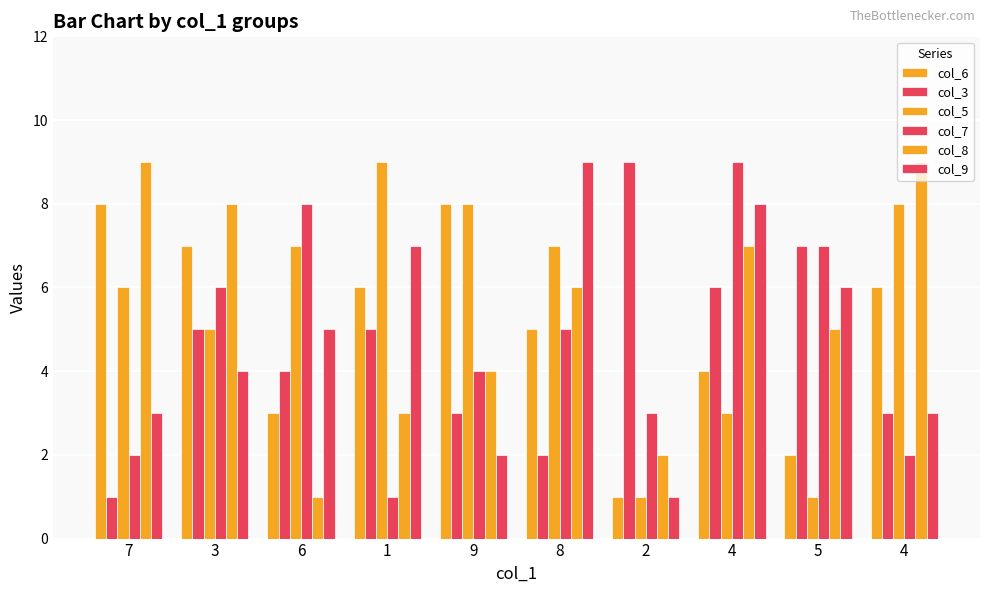

Is it true that col_3 equals 3 at 8?

False